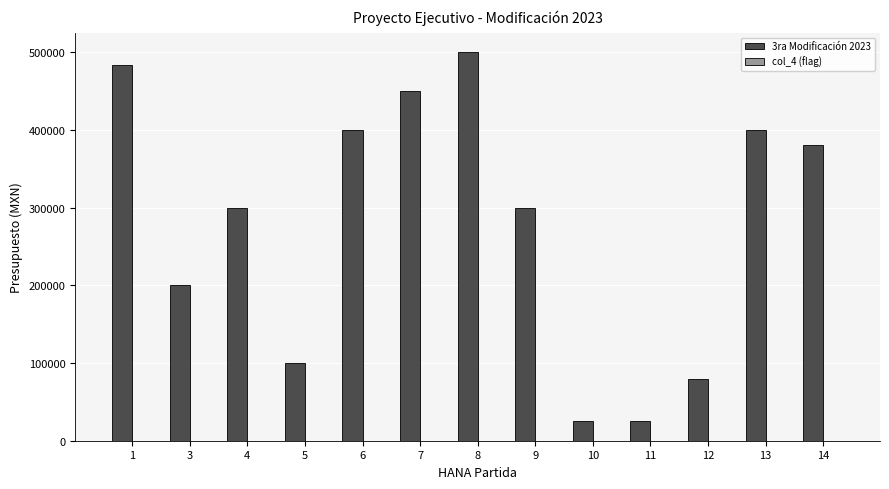

What is the maximum value shown in the chart?

500000.0